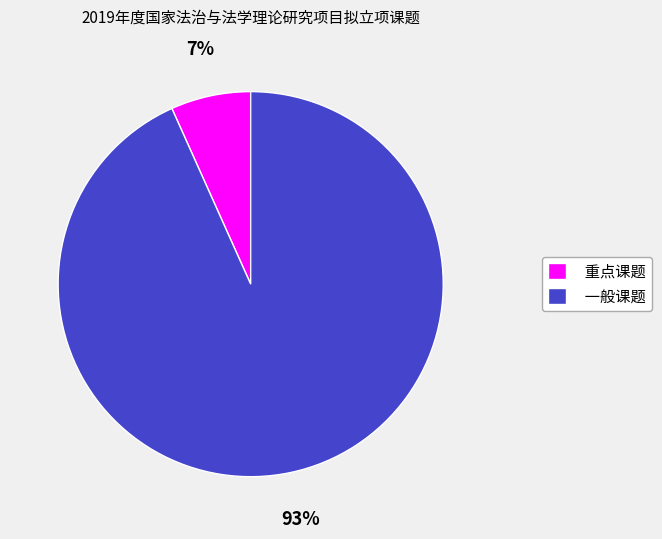

Between 一般课题 and 重点课题, which is larger?

一般课题